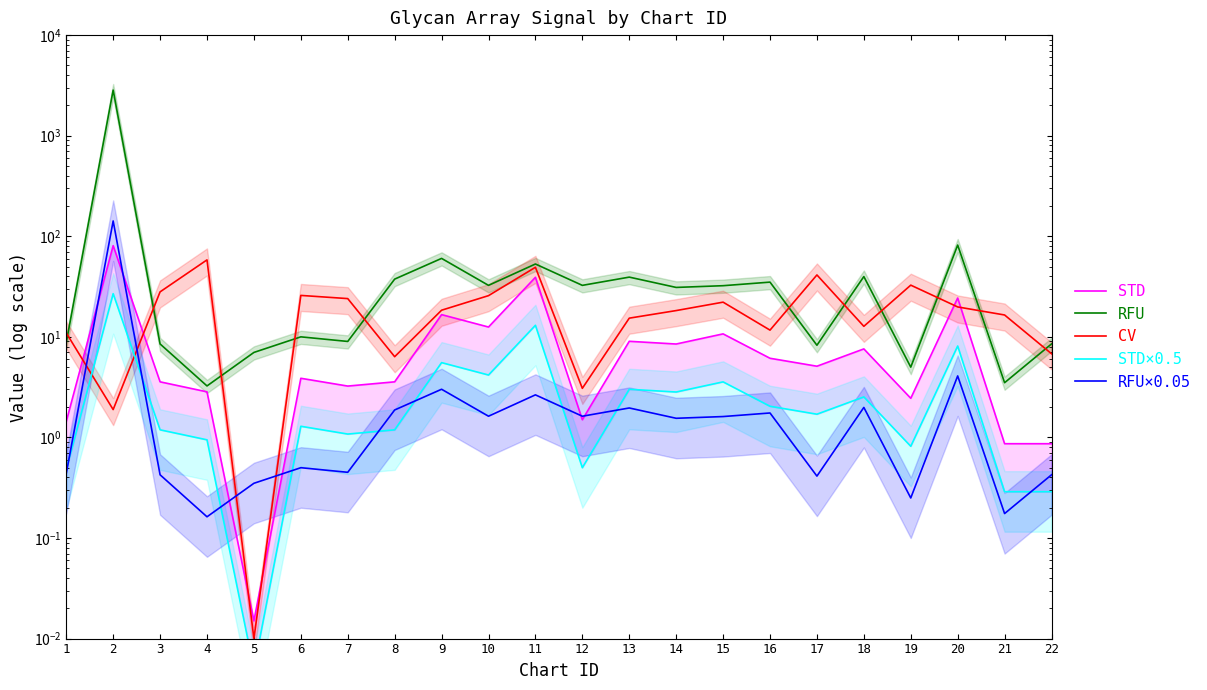

What is the difference between the highest and lowest values at 13?

37.3